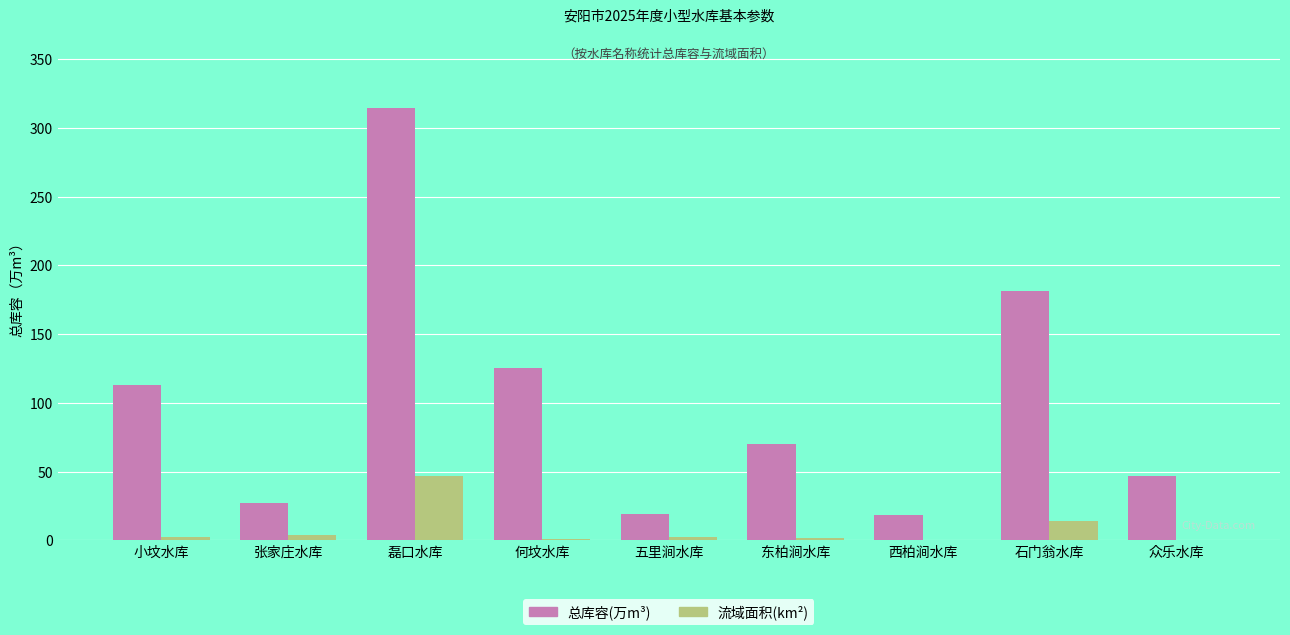

At which category is the sum across all series the highest?

磊口水库